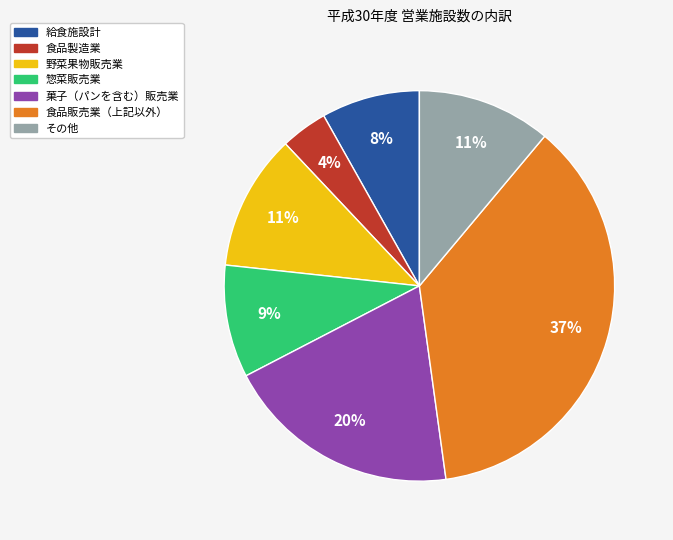

Is there a majority slice in this chart?

No